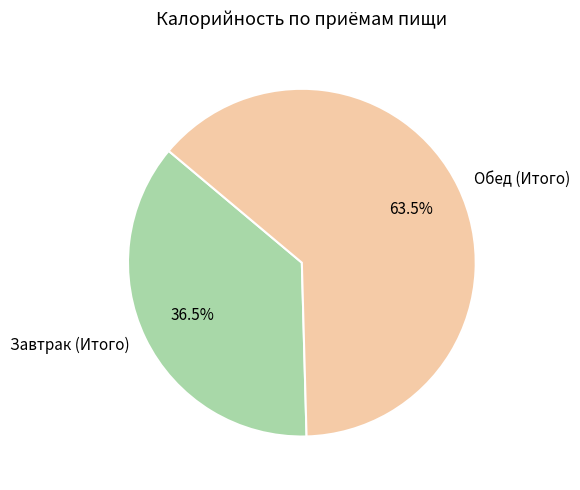

What portion of the pie excludes Обед (Итого)?

36.5%